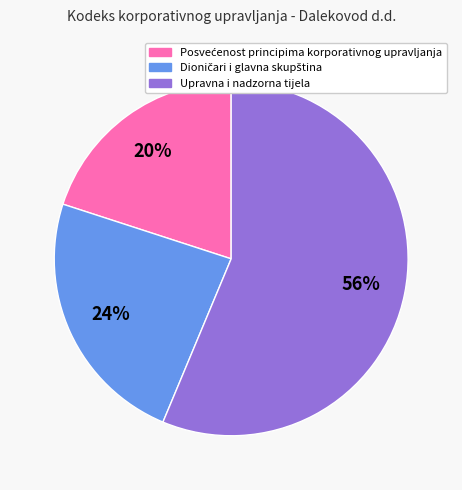

Which slice is the largest?

Upravna i nadzorna tijela